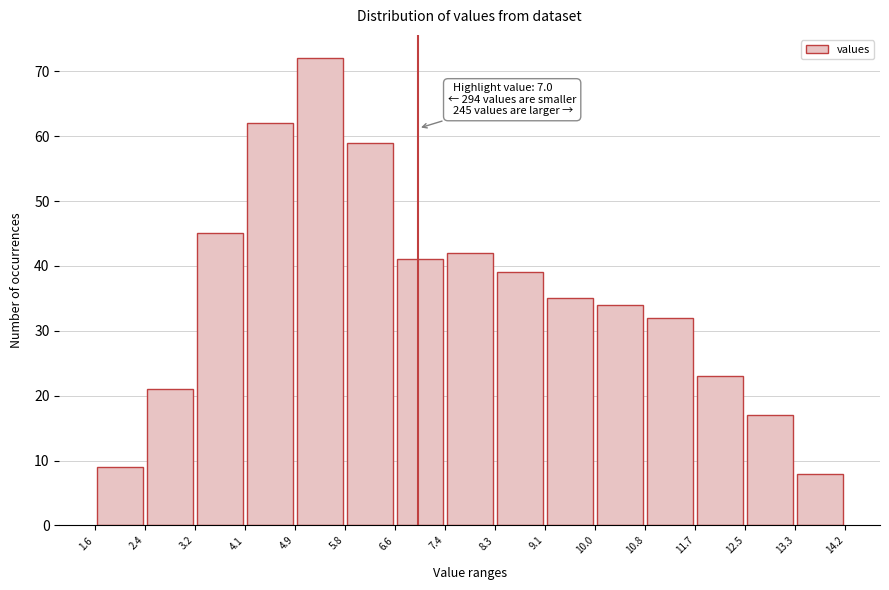

Over which range of the x-axis is the bar tallest?

4.9 to 5.8